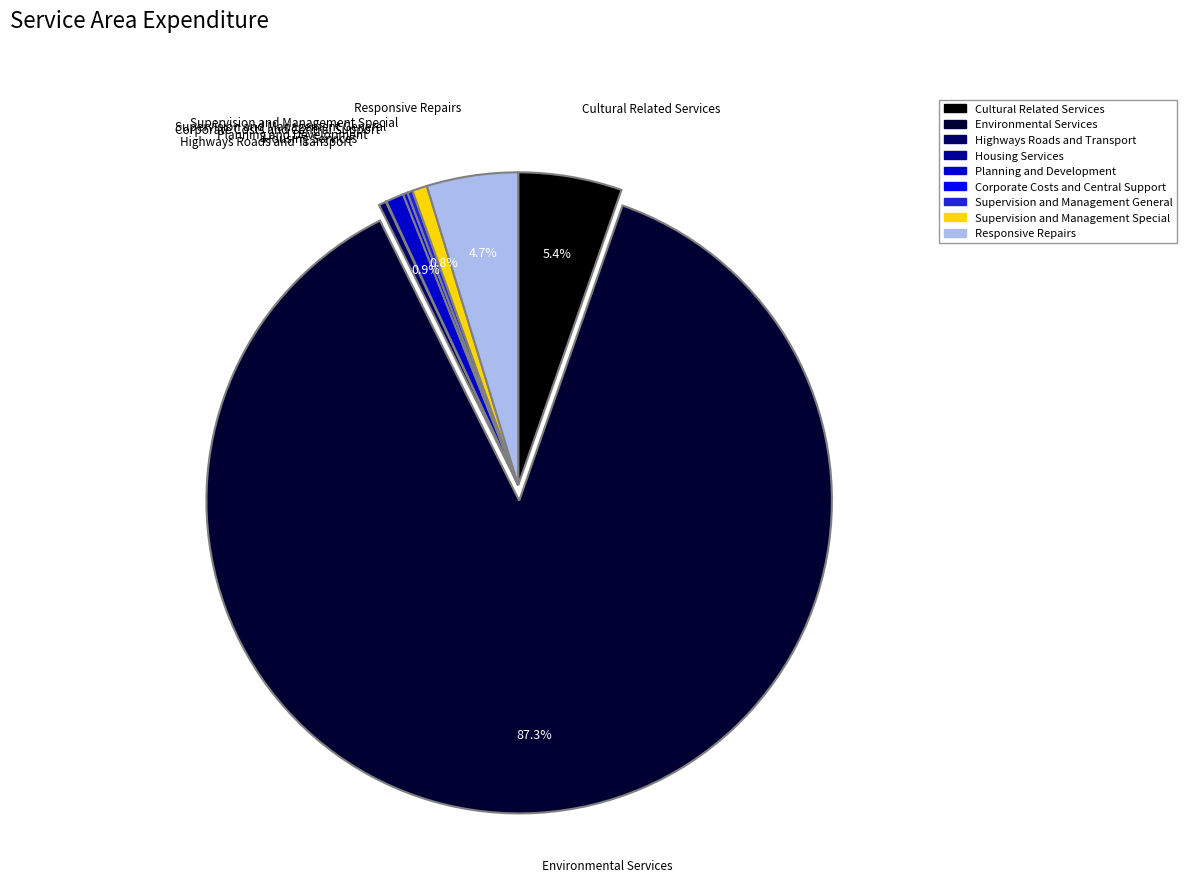

Between Planning and Development and Environmental Services, which is larger?

Environmental Services